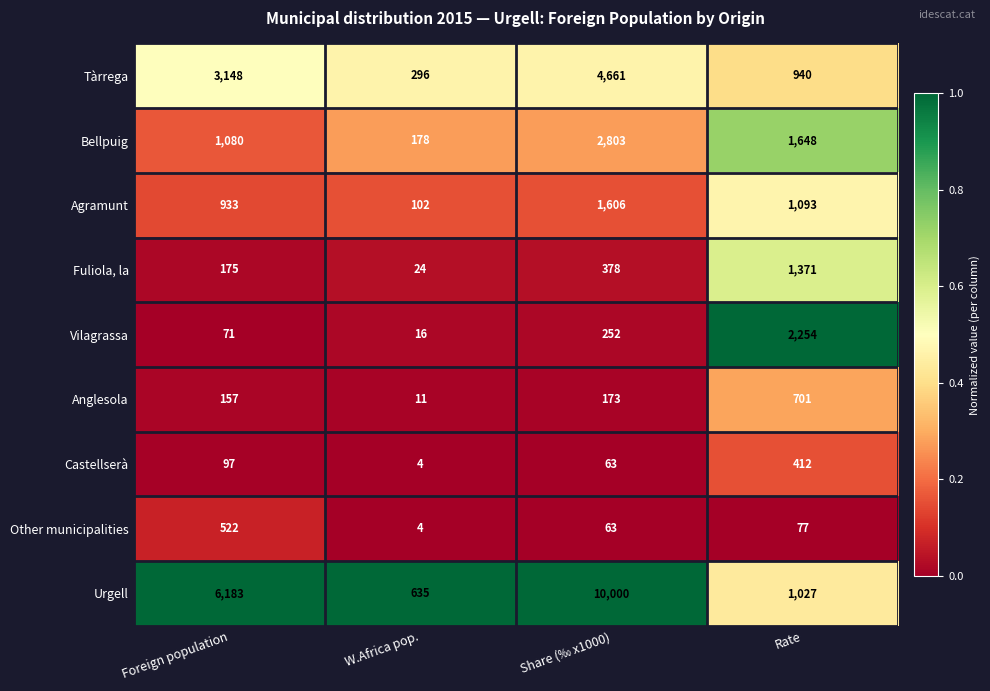

Is it true that Vilagrassa equals 165 at Share (‰ x1000)?

False